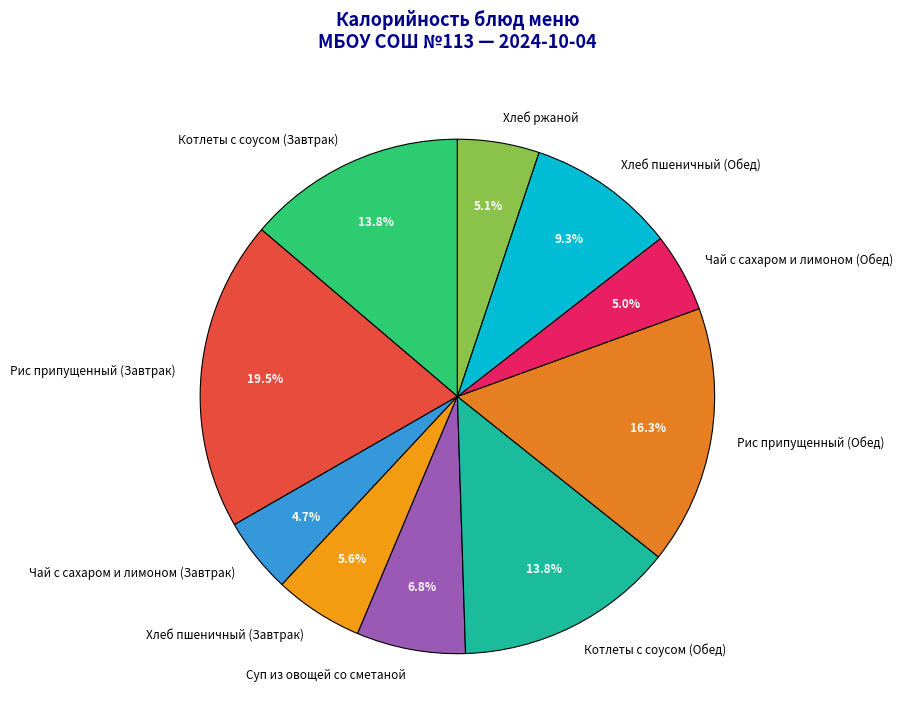

What percentage is the Котлеты с соусом (Завтрак) slice, to the nearest percent?

14%